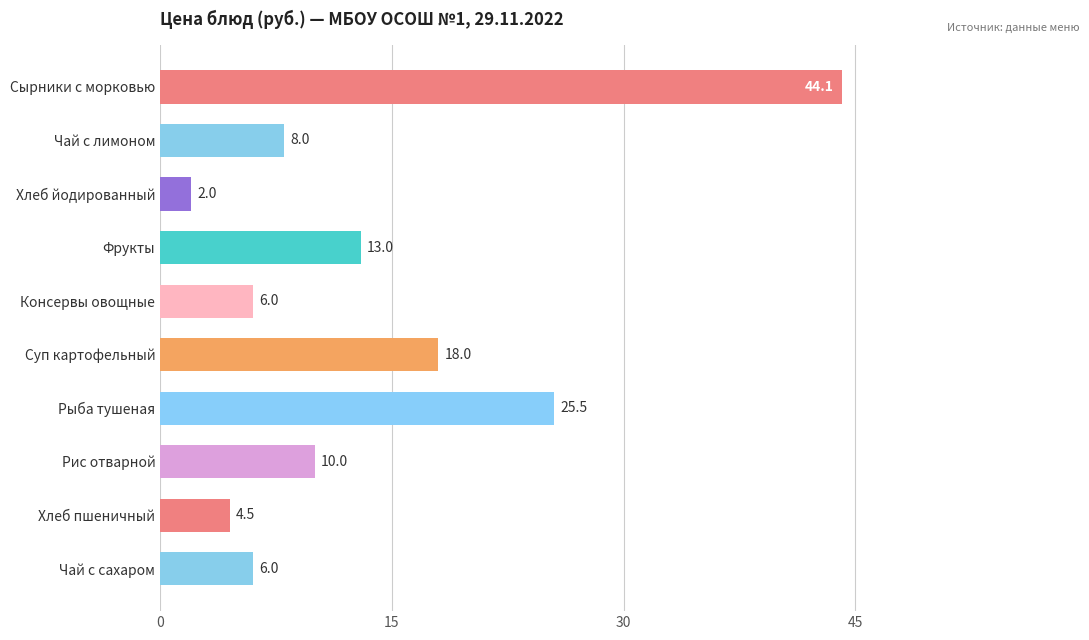

Is it true that the value at Сырники с морковью is 16.8?

False